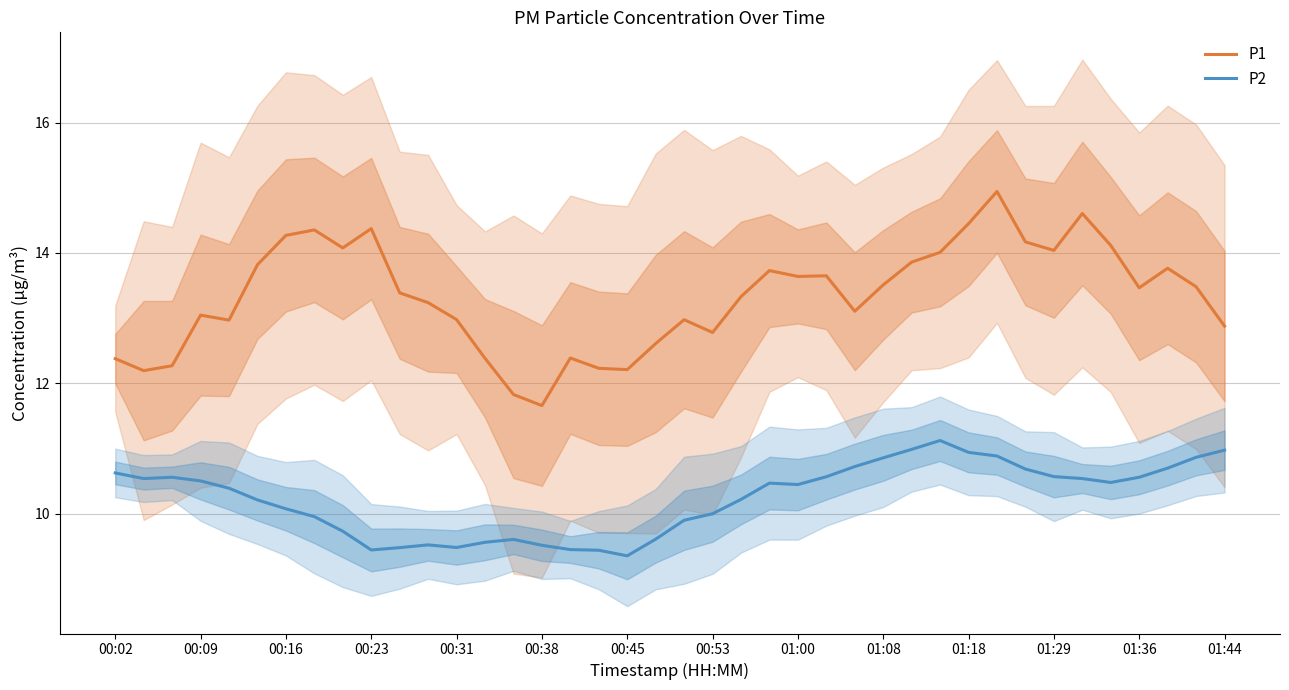

What is the greatest value displayed?

14.9